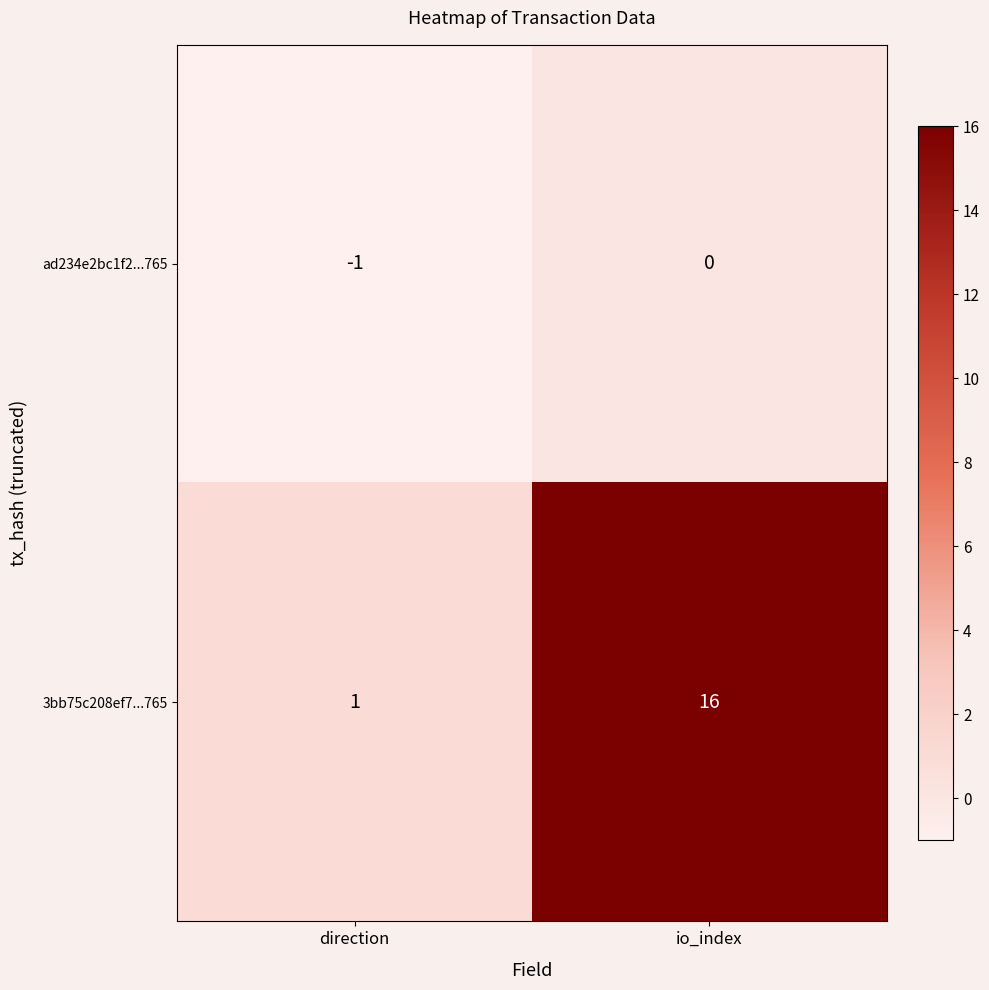

At which label is 3bb75c208ef7...765 closest to 8?

direction